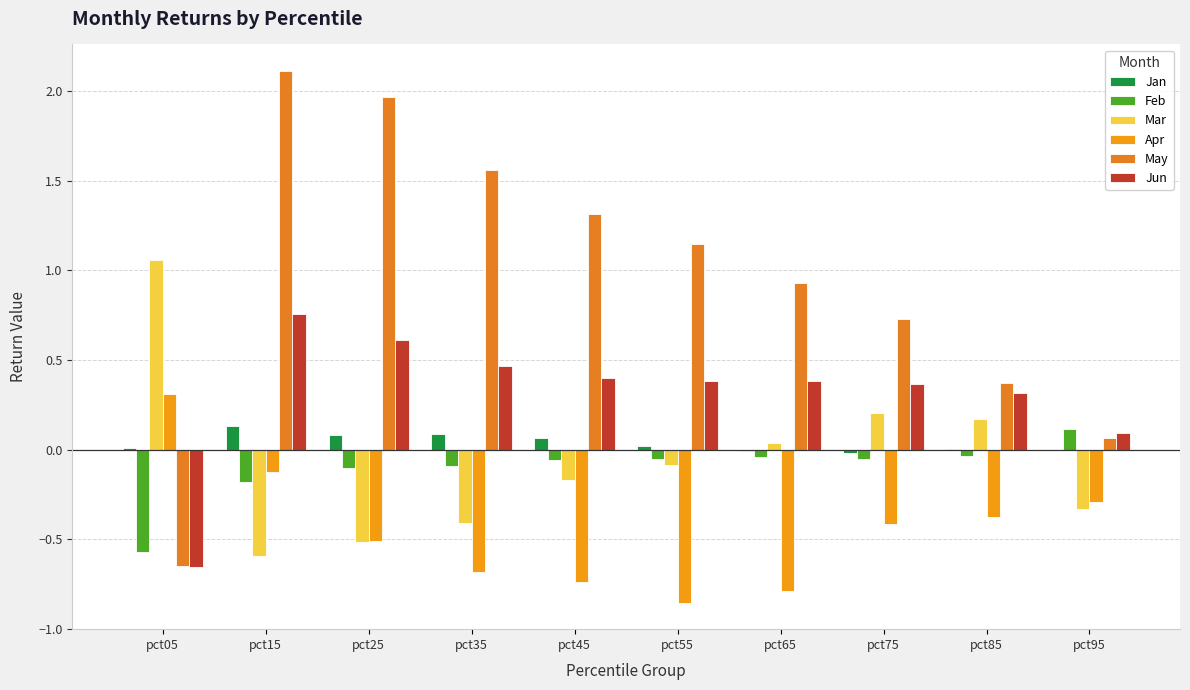

The May series shows 2.0 at pct25. True or false?

True